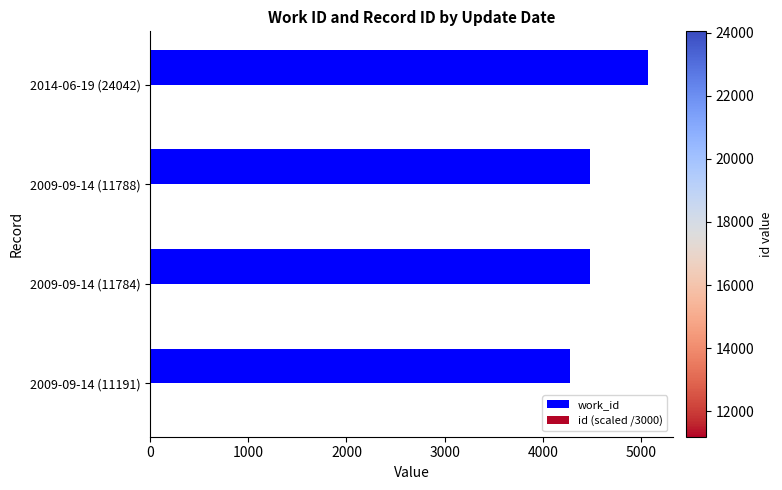

Which series has the largest total across all categories?

work_id